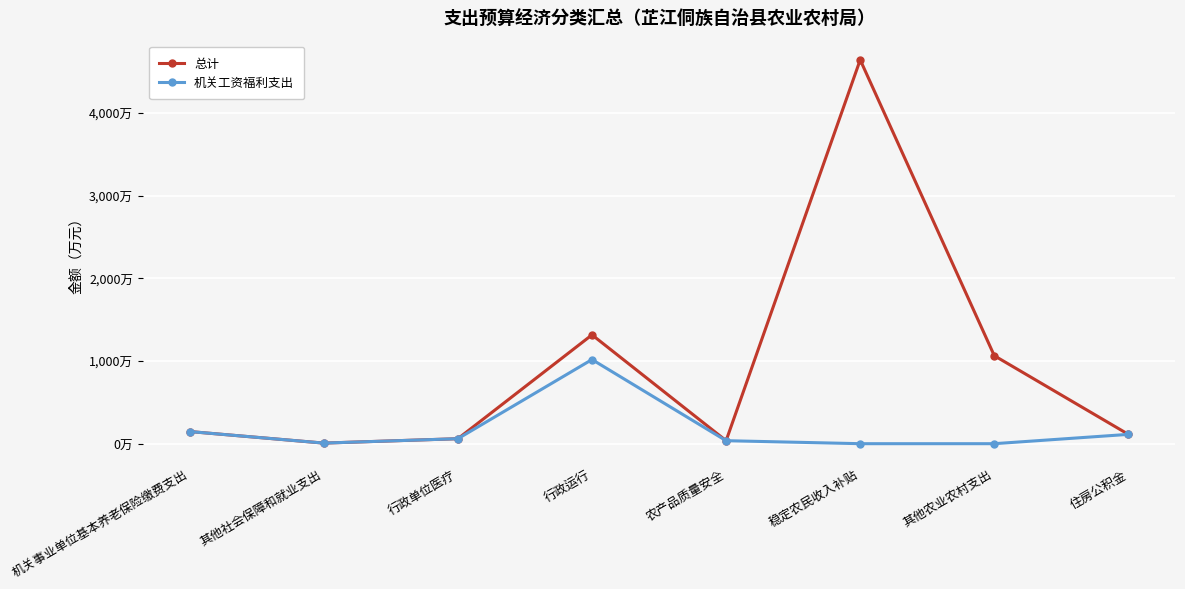

How many interior local valleys does the 机关工资福利支出 series have?

1